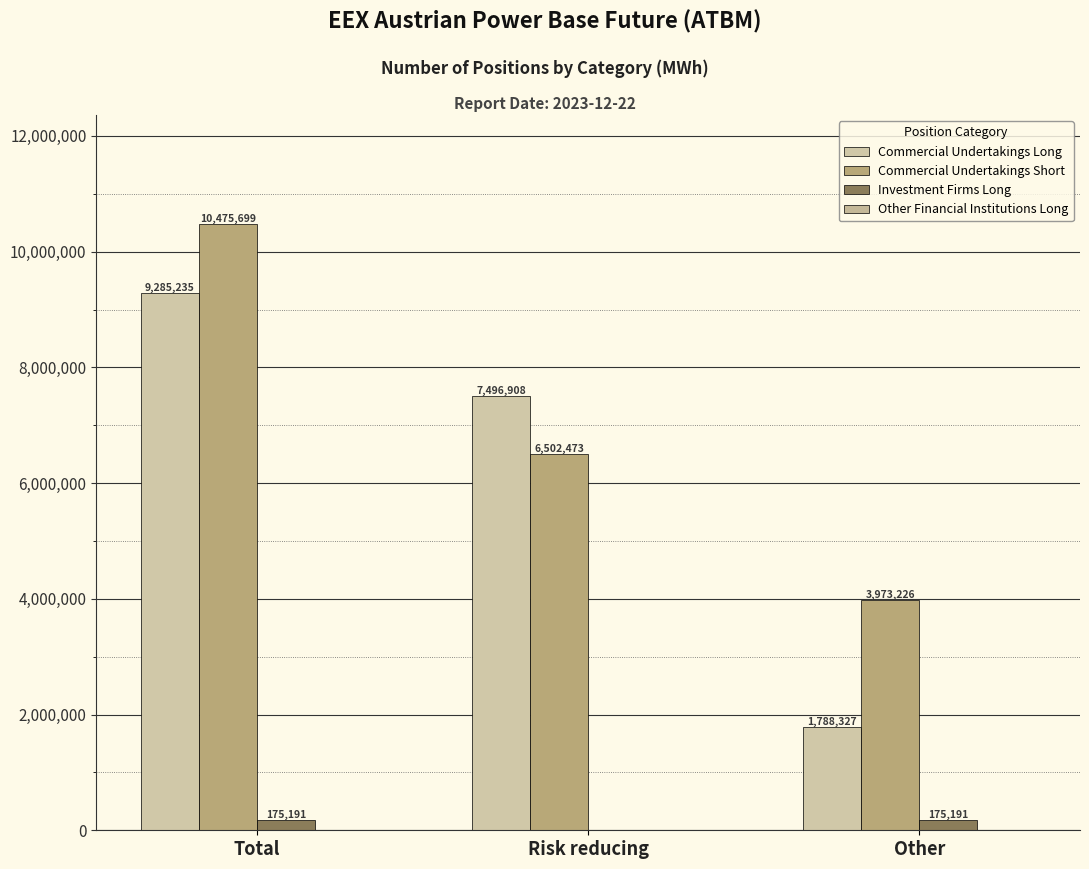

How many groups of bars are there?

3